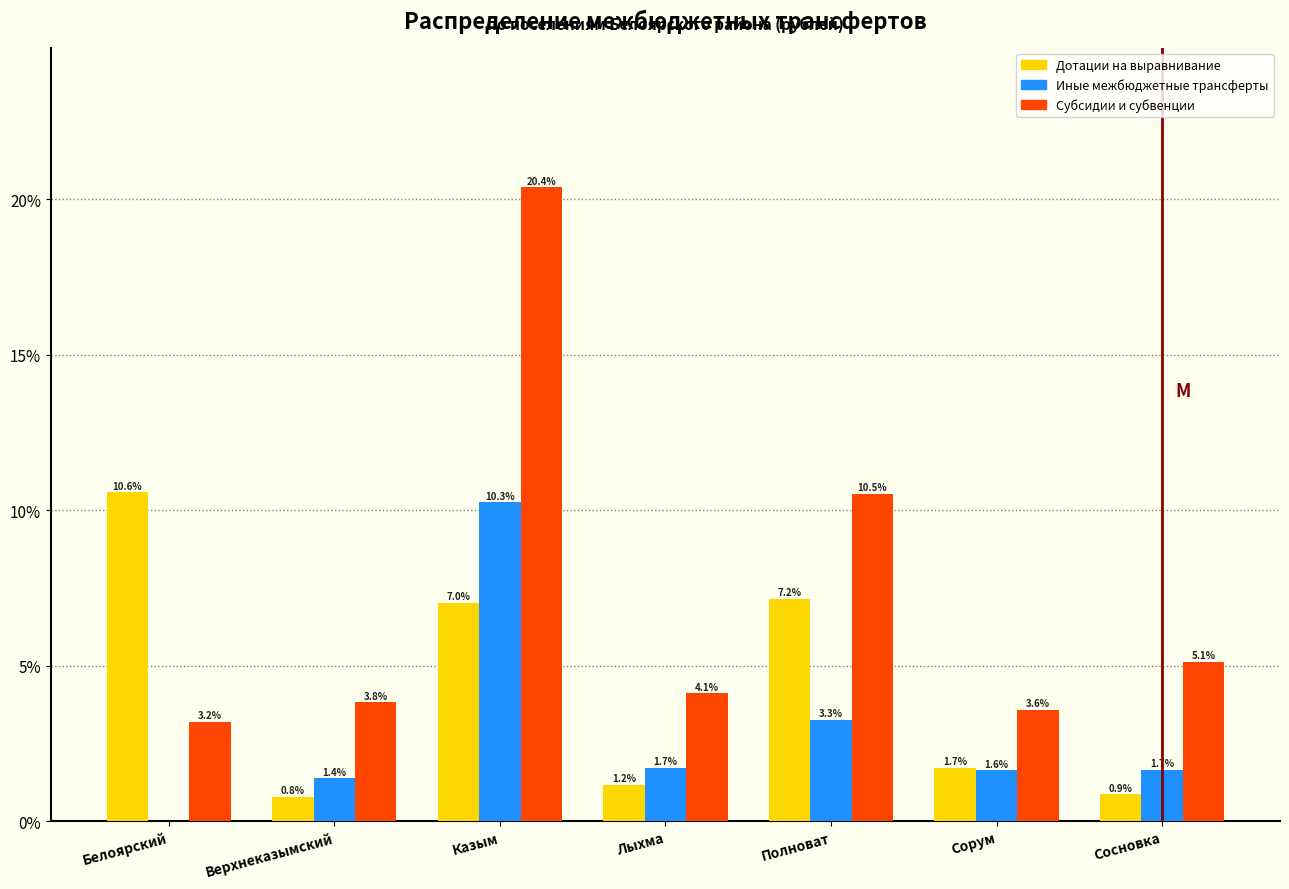

Read the Субсидии и субвенции value at Верхнеказымский.

3.8